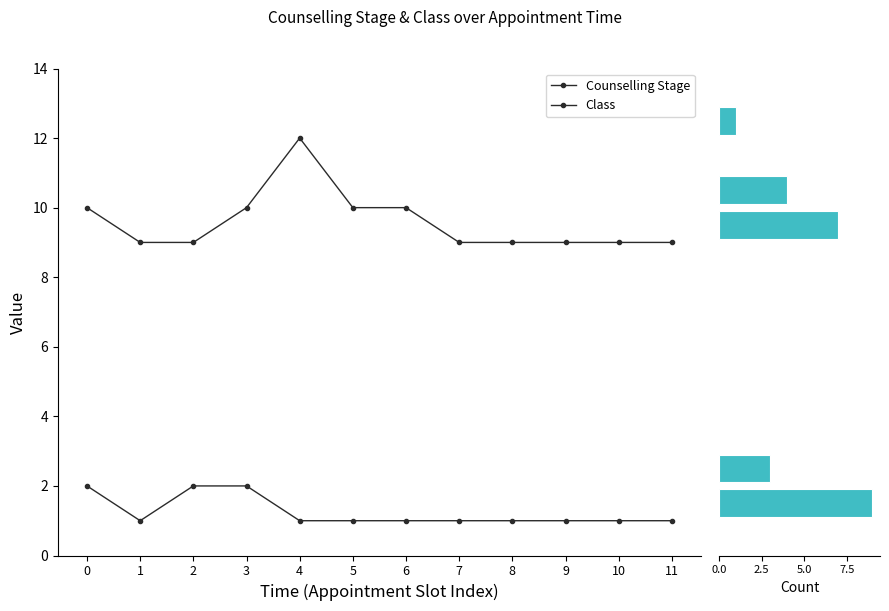

How many series are shown in this chart?

2